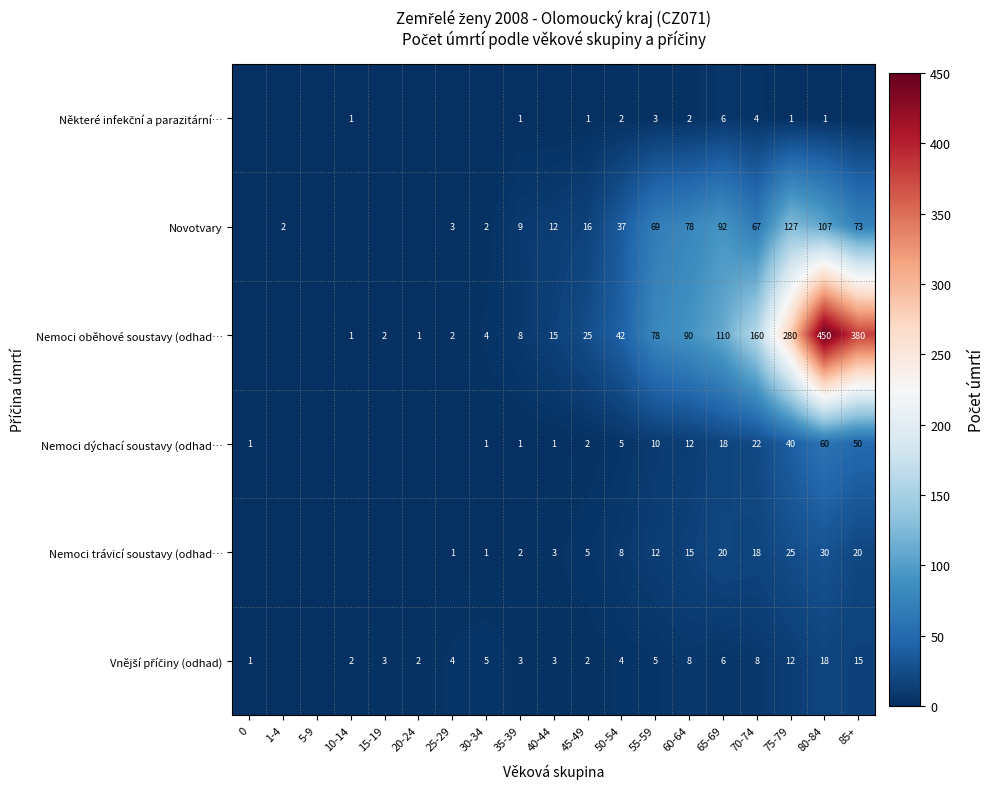

The value of row_4 at 10-14 is 0. True or false?

True